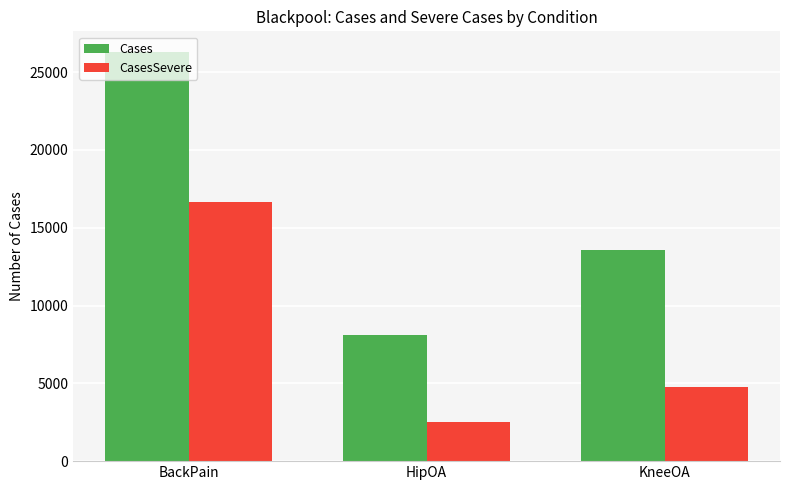

Rank the categories by Cases value from lowest to highest.

HipOA, KneeOA, BackPain